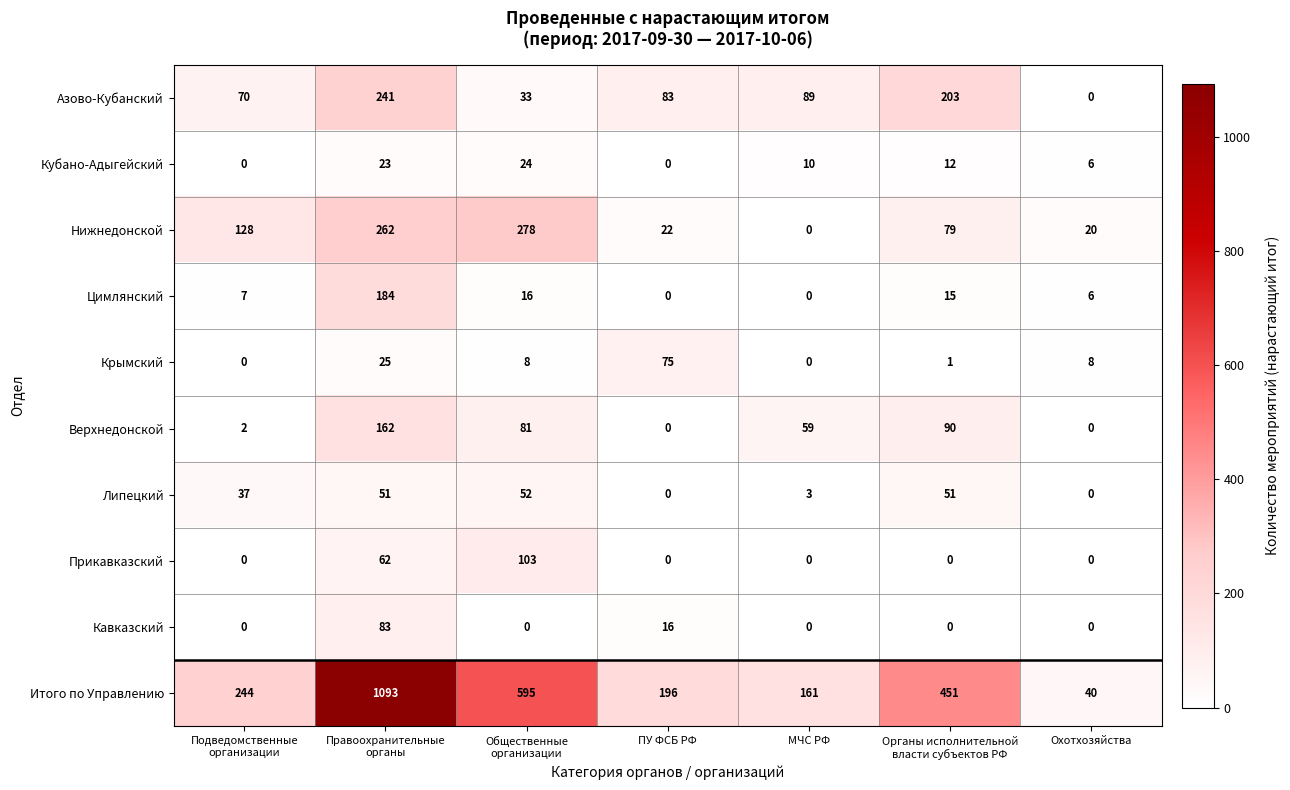

Rank the series by their maximum value, from highest to lowest.

Итого по Управлению, Нижнедонской, Азово-Кубанский, Цимлянский, Верхнедонской, Прикавказский, Кавказский, Крымский, Липецкий, Кубано-Адыгейский